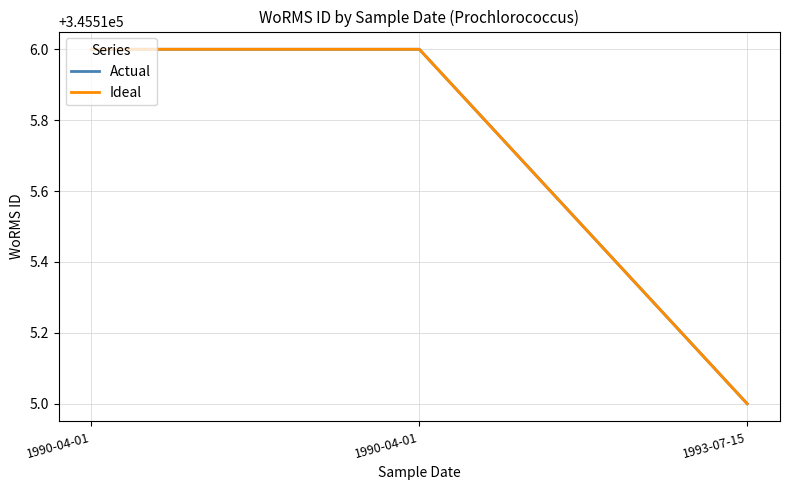

How many lines are shown in the chart?

2